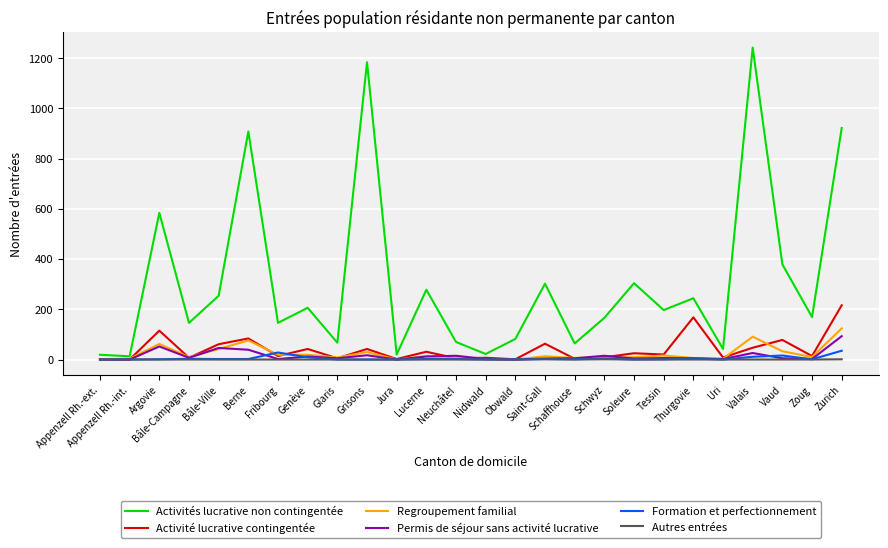

What is the total value across all series at Zurich?

1391